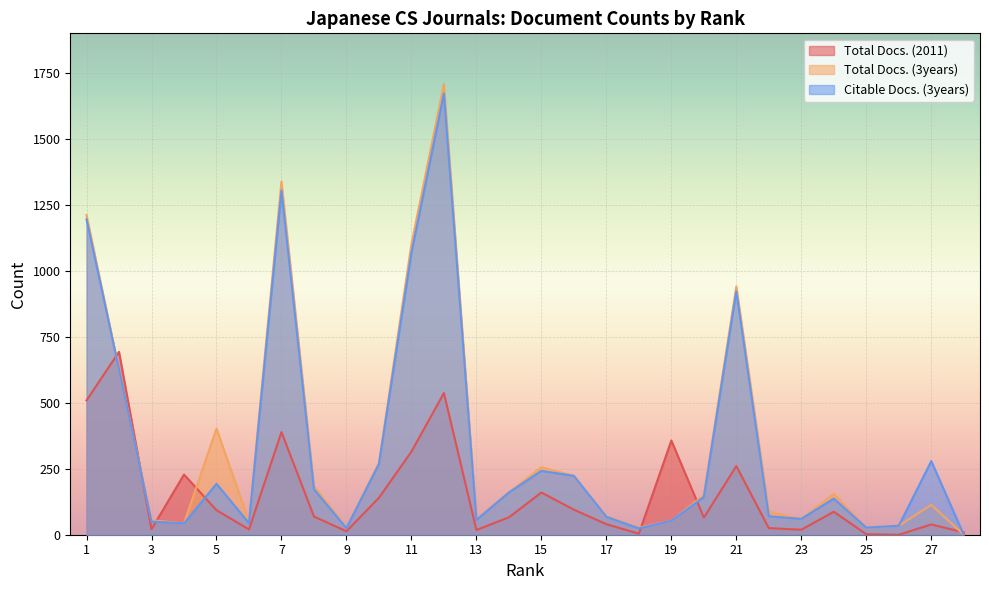

What are all the series names shown in the legend?

Total Docs. (2011), Total Docs. (3years), Citable Docs. (3years)